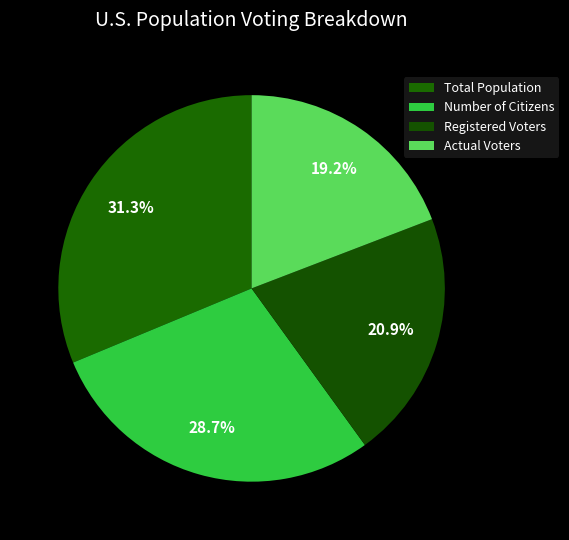

What percentage is NOT represented by Number of Citizens?

71.3%